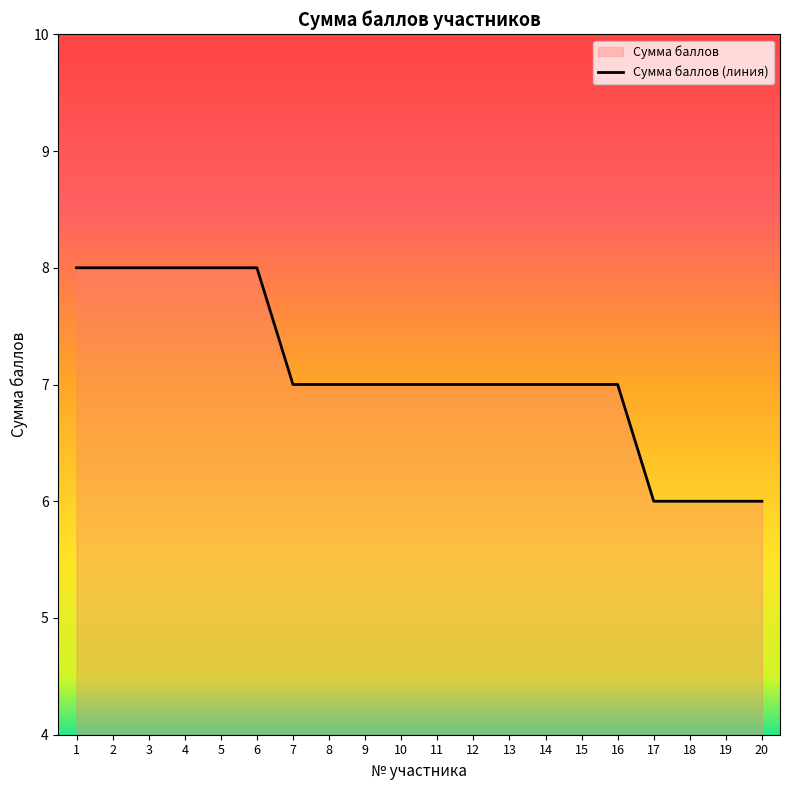

How many data points are above 7?

6